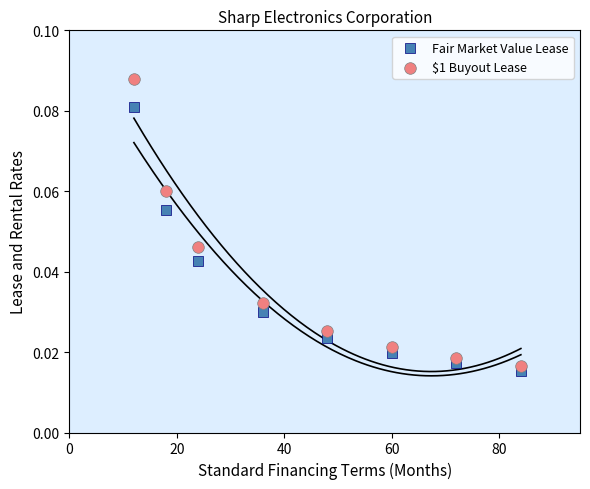

Which series reaches the maximum Y coordinate?

$1 Buyout Lease